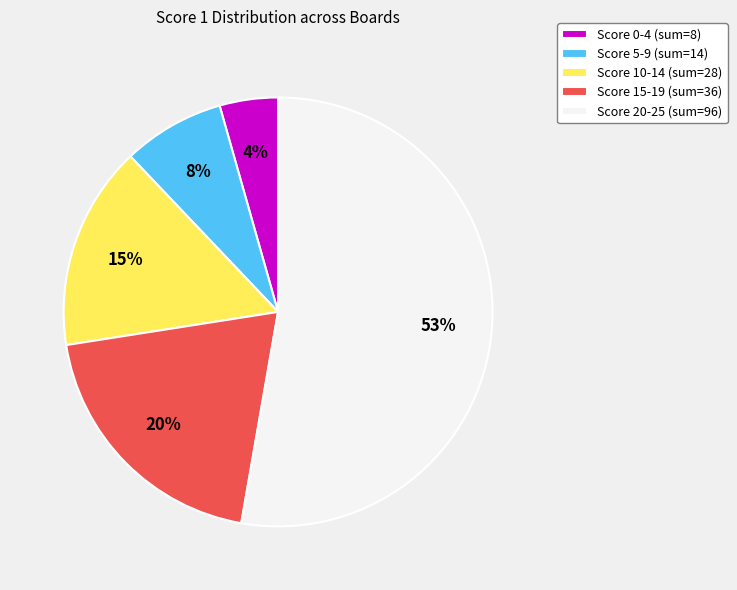

To the nearest percent, what percentage of the pie is Score 15-19 (sum=36)?

20%